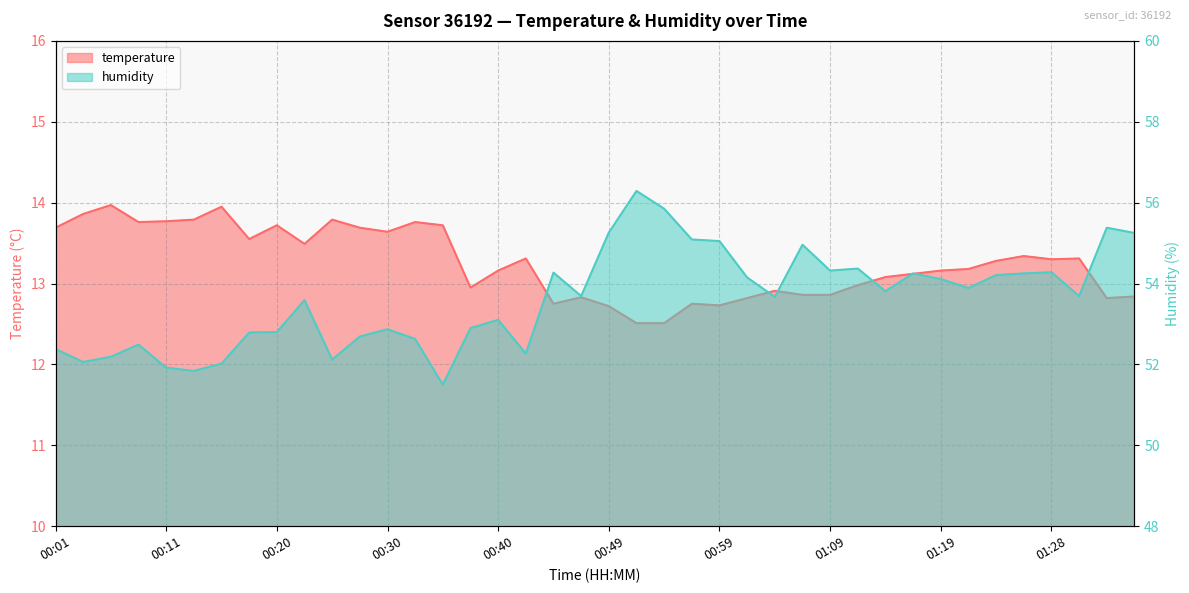

What is the label of the 15th point from the left?

00:35